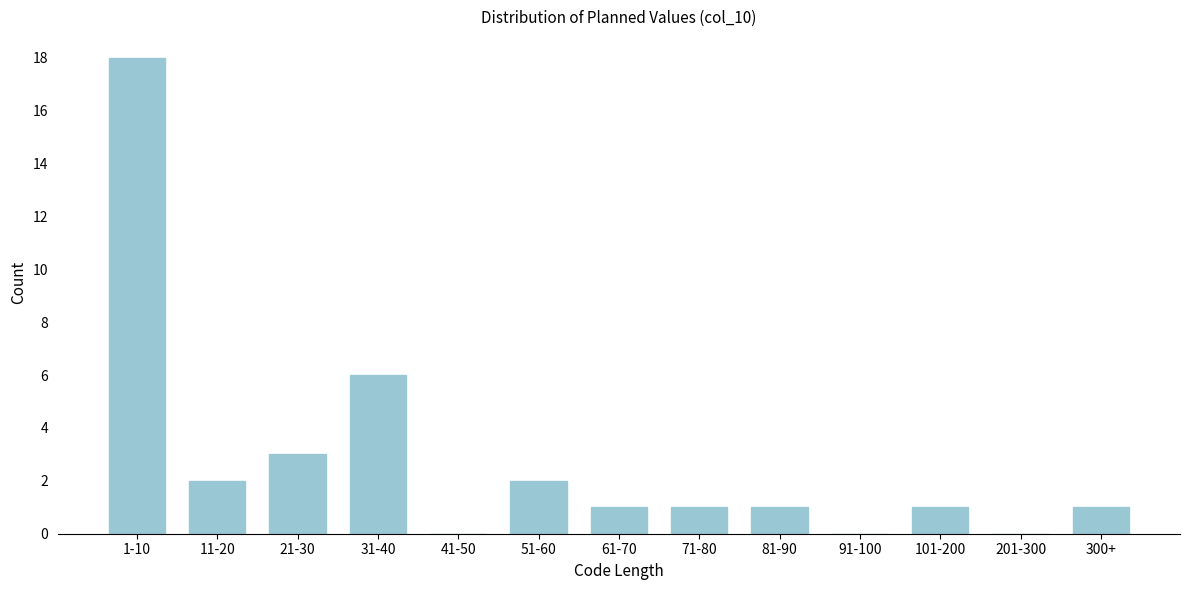

Reading right to left, transcribe all the data shown in this chart.

300+=1	201-300=0	101-200=1	91-100=0	81-90=1	71-80=1	61-70=1	51-60=2	41-50=0	31-40=6	21-30=3	11-20=2	1-10=18